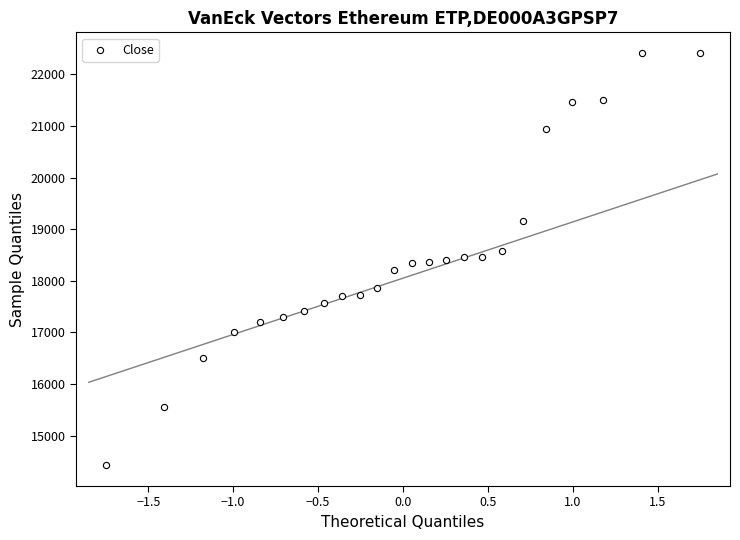

What is the range of Y values (max minus min)?

7991